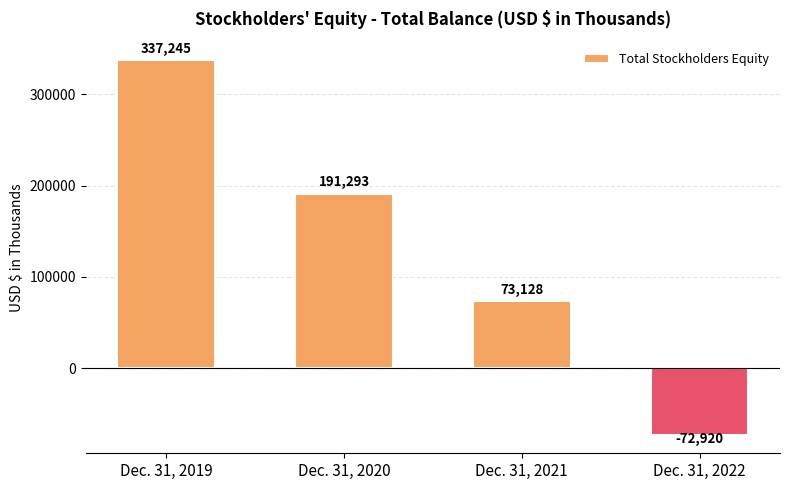

The chart shows a value of 104373 at Dec. 31, 2021. True or false?

False